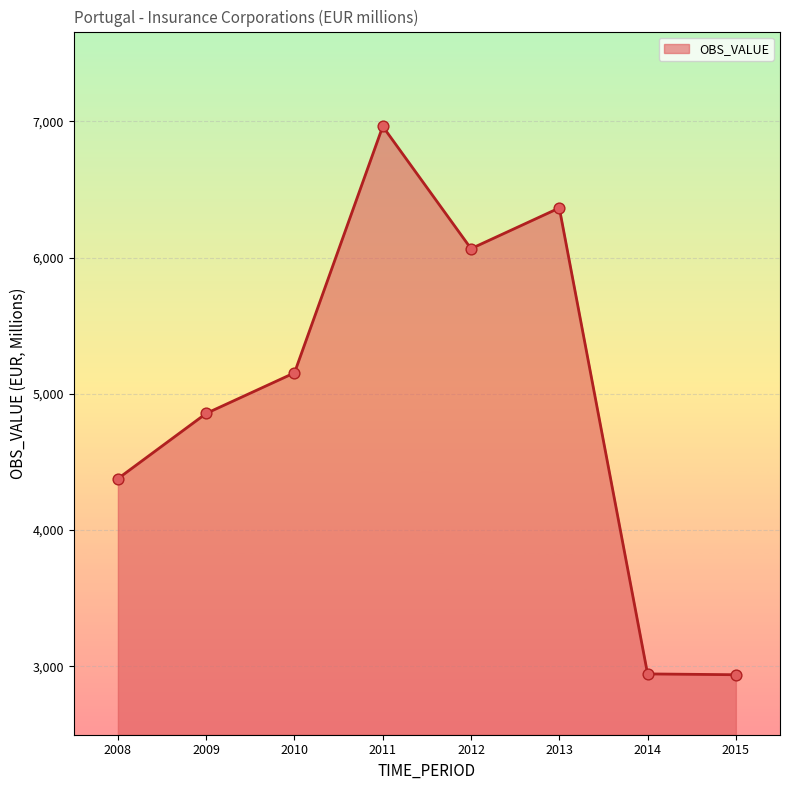

Between 2008 and 2011, which is larger?

2011